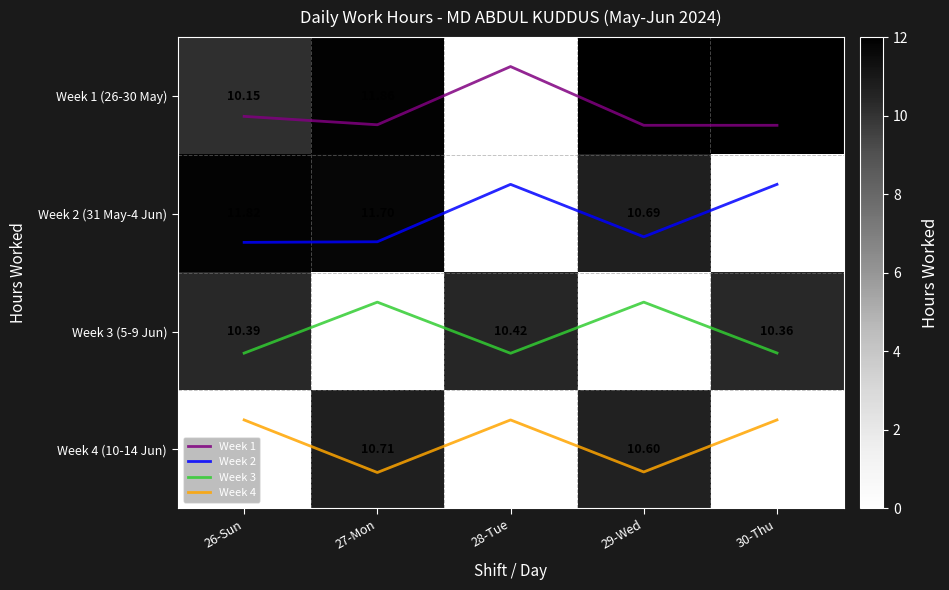

What is the spread (max minus min) of values at 26-Sun?

11.8